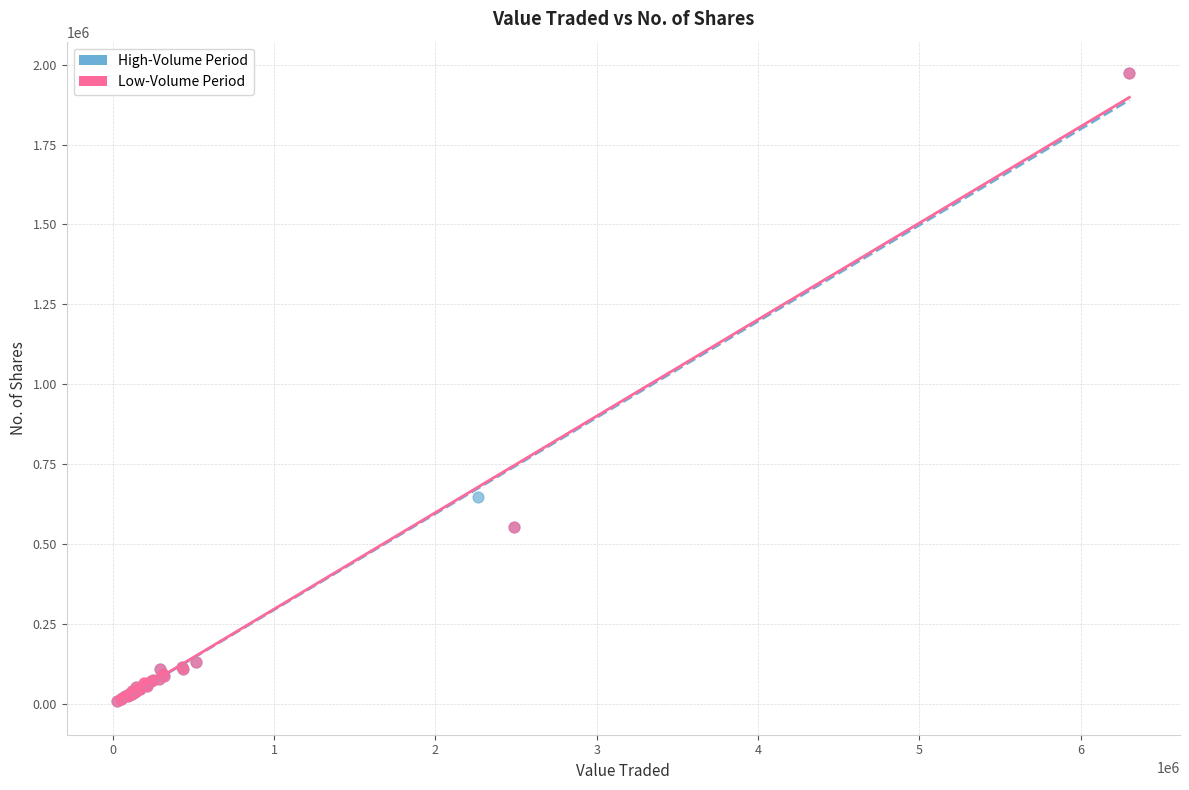

What are all the series names shown in the legend?

High-Volume Period, Low-Volume Period